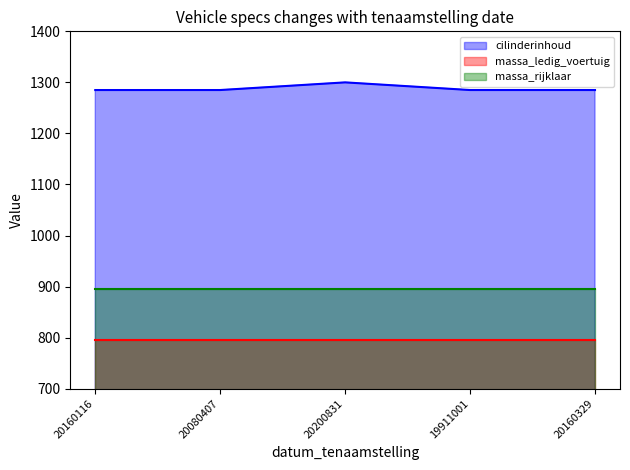

List the labels in order of cilinderinhoud line value, smallest first.

20160116, 20080407, 19911001, 20160329, 20200831